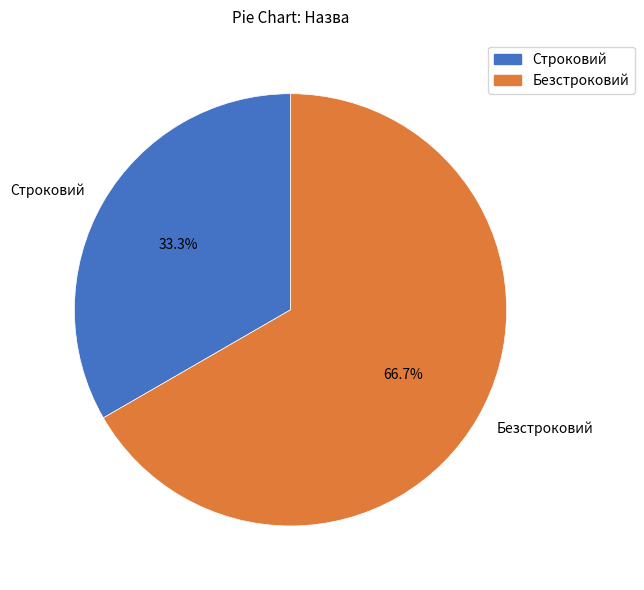

Is the sum of Безстроковий and Строковий greater than half?

Yes